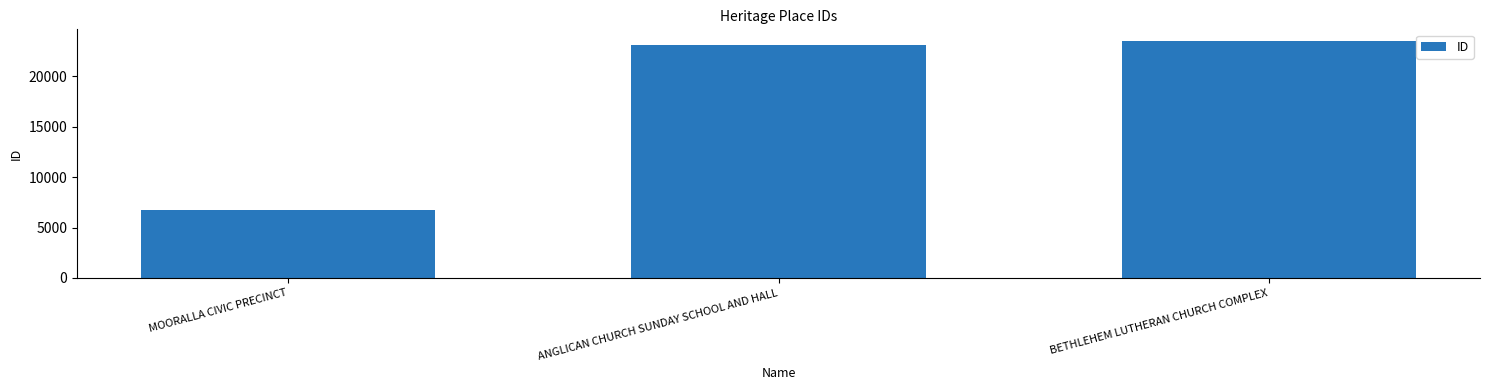

Reading right to left, list all the values displayed in this chart.

BETHLEHEM LUTHERAN CHURCH COMPLEX=23504	ANGLICAN CHURCH SUNDAY SCHOOL AND HALL=23167	MOORALLA CIVIC PRECINCT=6737